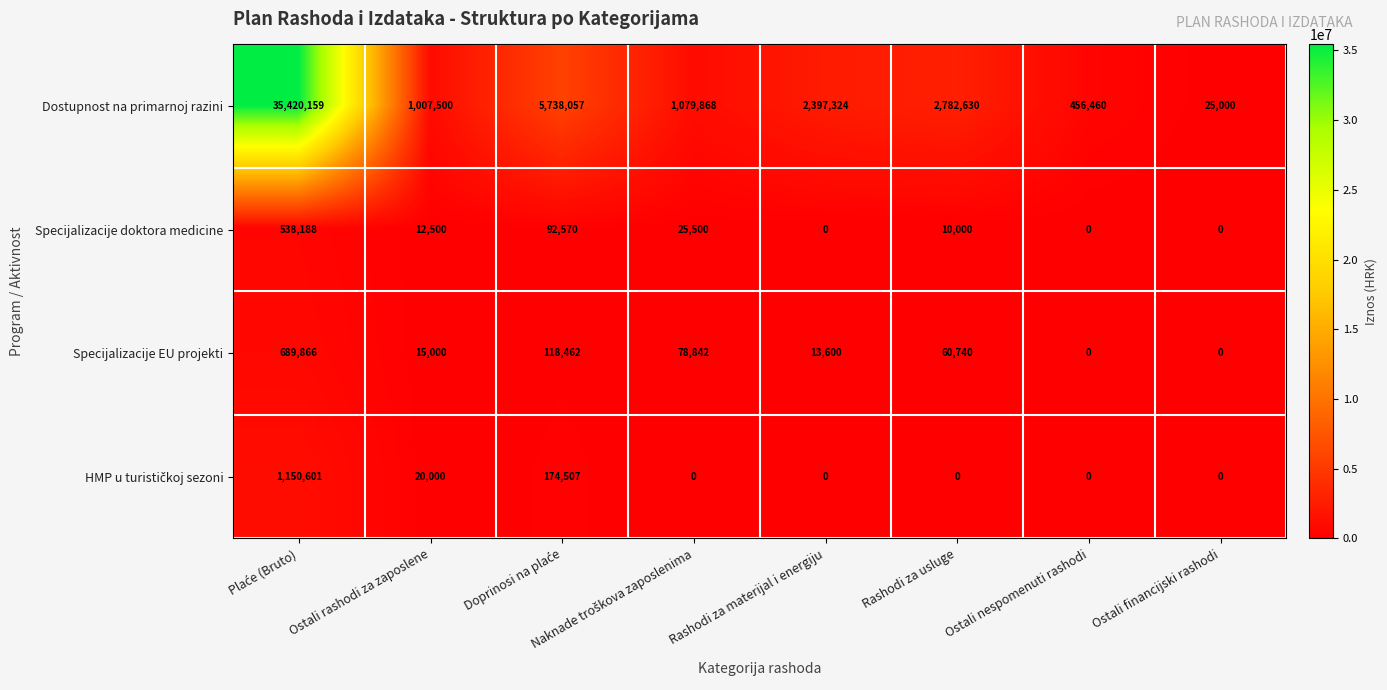

The Specijalizacije EU projekti series shows 445841 at Ostali financijski rashodi. True or false?

False